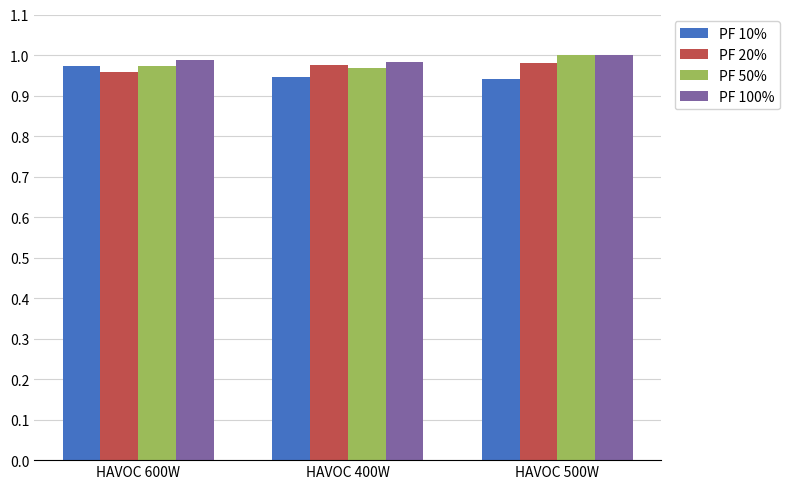

Which label corresponds to the largest value in the chart?

HAVOC 500W